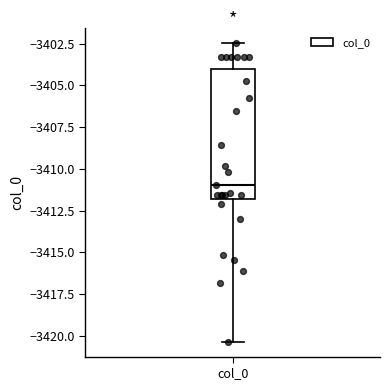

Where does the upper whisker of the box for col_0 end on the y-axis? The values are not printed on the chart, so give them approximately, as read against the axis.

-3402.5